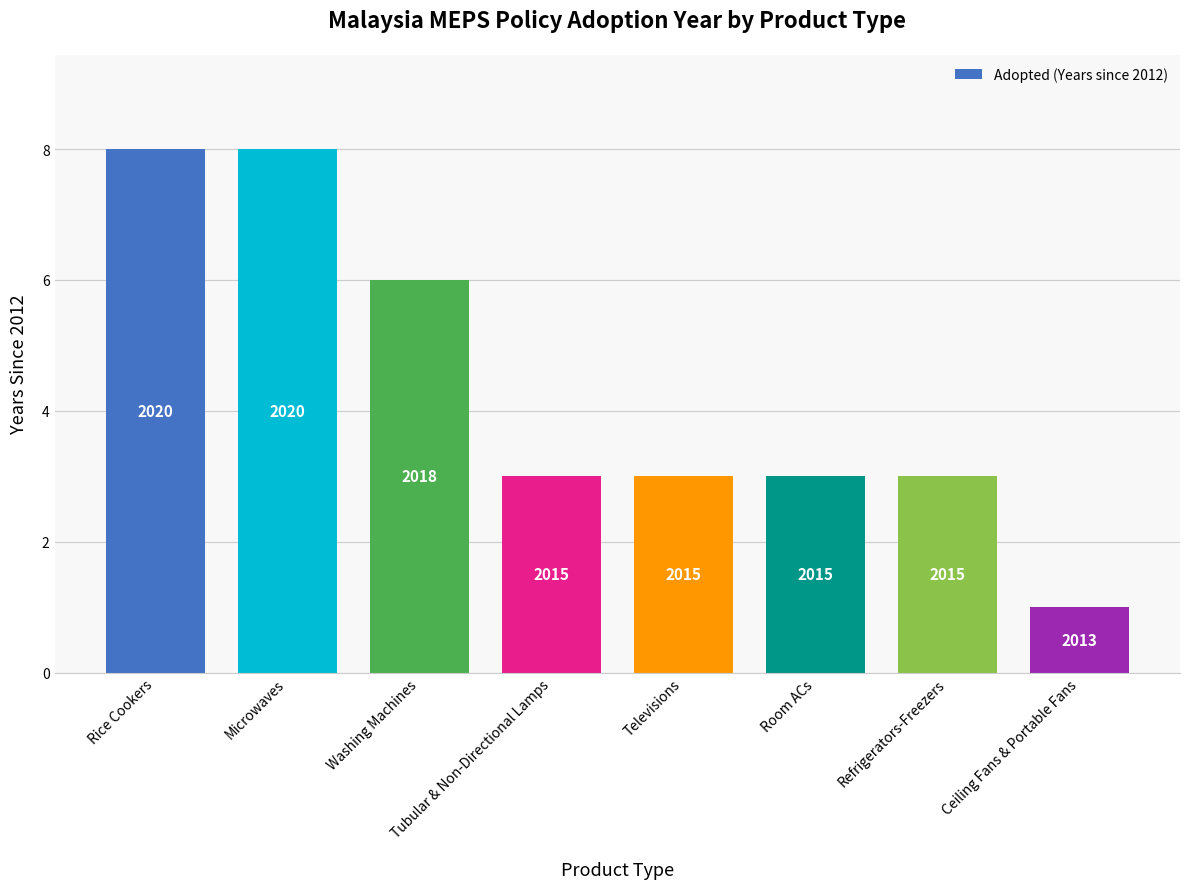

Does the chart contain any negative values?

No